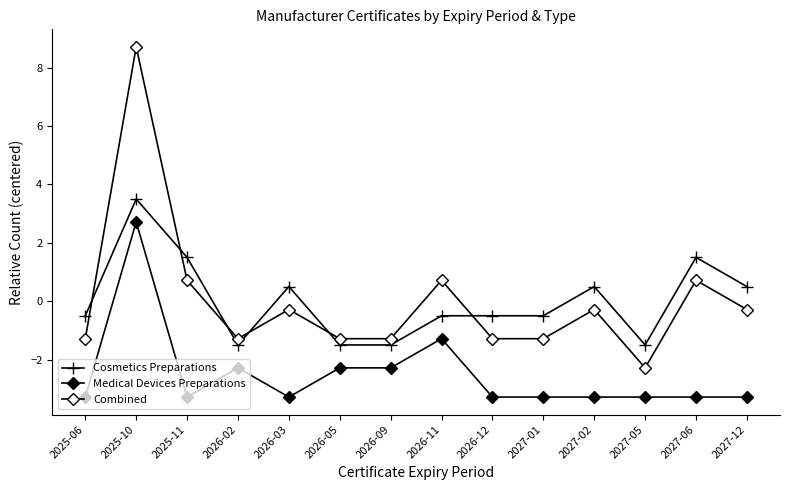

Reading left to right, what are all the values shown in this chart?

Cosmetics Preparations: -0.5	3.5	1.5	-1.5	0.5	-1.5	-1.5	-0.5	-0.5	-0.5	0.5	-1.5	1.5	0.5
Medical Devices Preparations: -3.3	2.7	-3.3	-2.3	-3.3	-2.3	-2.3	-1.3	-3.3	-3.3	-3.3	-3.3	-3.3	-3.3
Combined: -1.3	8.7	0.7	-1.3	-0.3	-1.3	-1.3	0.7	-1.3	-1.3	-0.3	-2.3	0.7	-0.3